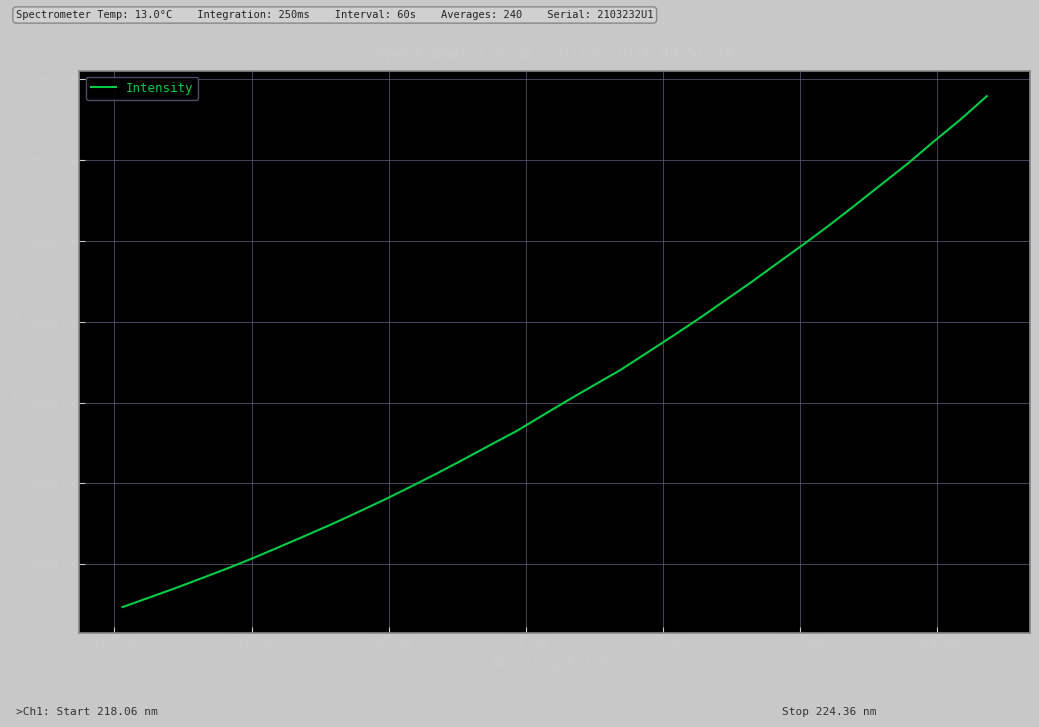

What is the difference between the maximum and minimum values?

3159.2